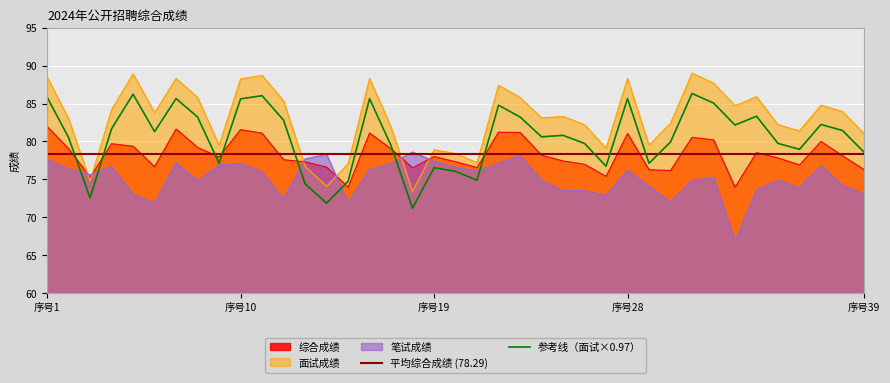

True or false: 参考线（面试×0.97） and 面试成绩 intersect in this chart.

False